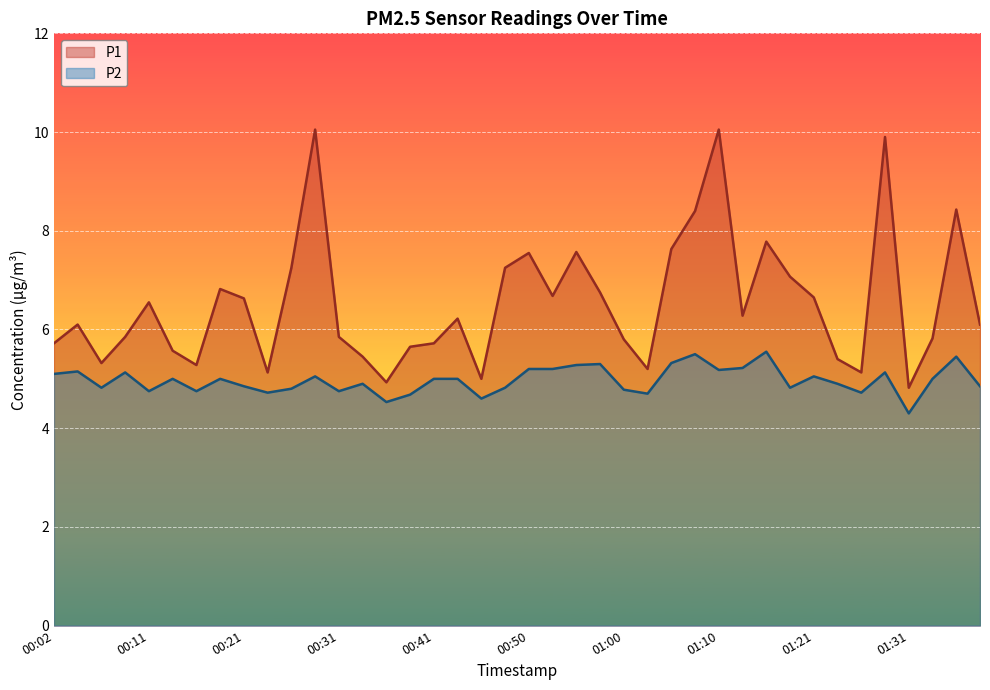

How many data points in P2 are above 5?

16